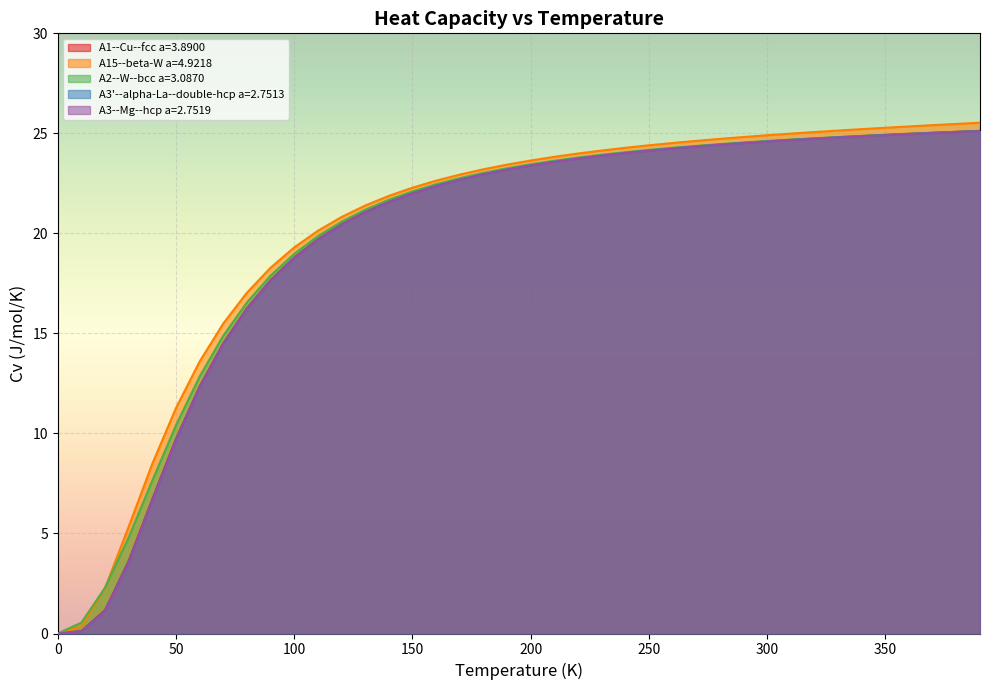

What value does the A1--Cu--fcc a=3.8900 series have at 290.0?

24.5